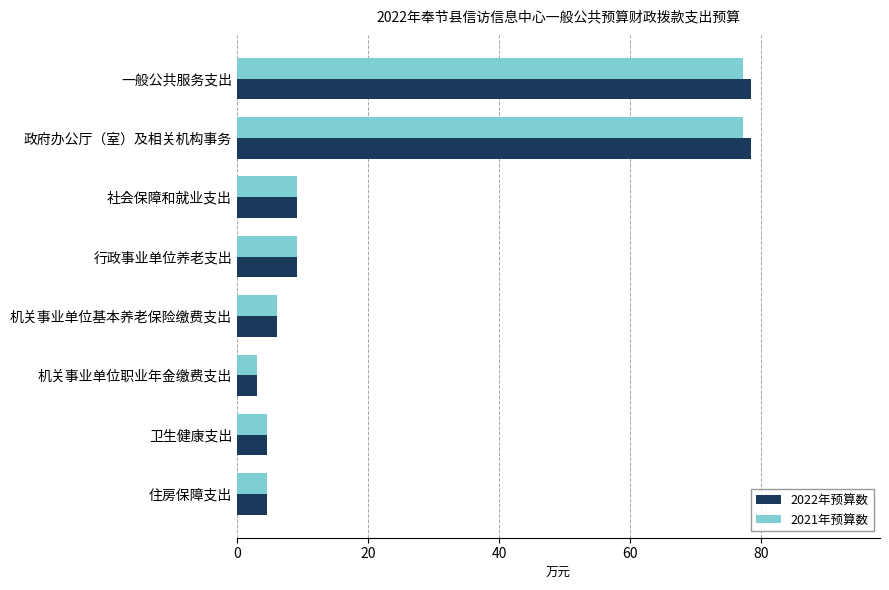

True or false: 2022年预算数 has a value of 22.1 at 一般公共服务支出.

False